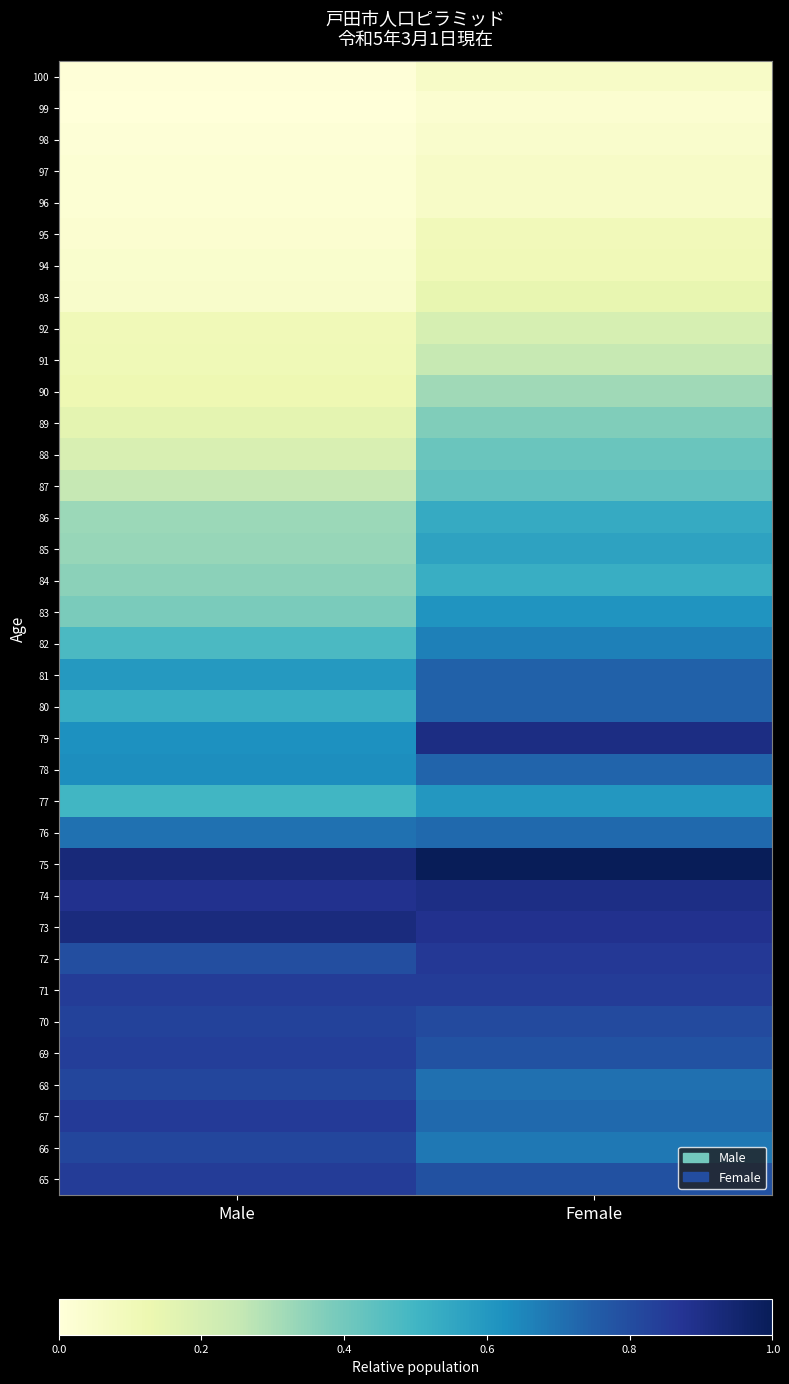

Between Female and Male, which is larger?

Female